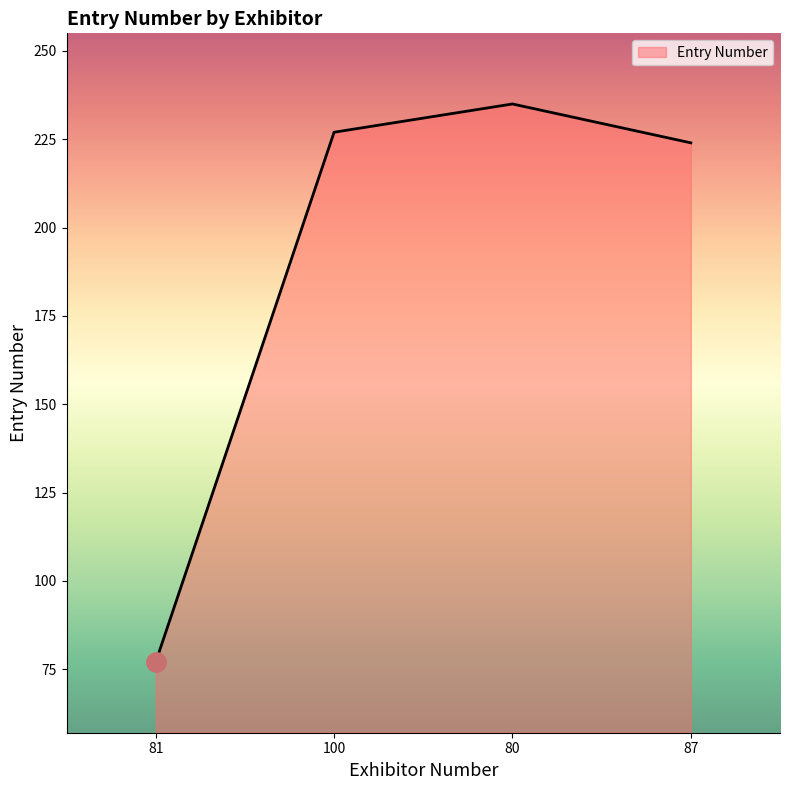

Is it true that the value at 87 is 224?

True